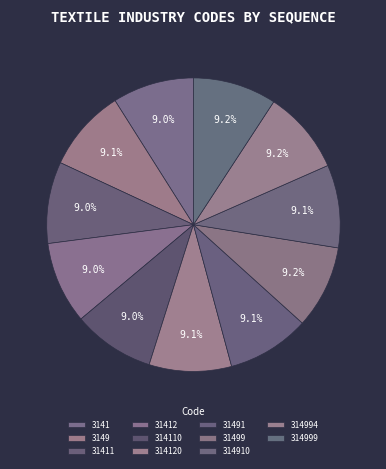

To the nearest percent, what is the combined percentage of 31499 and 314120?

18%